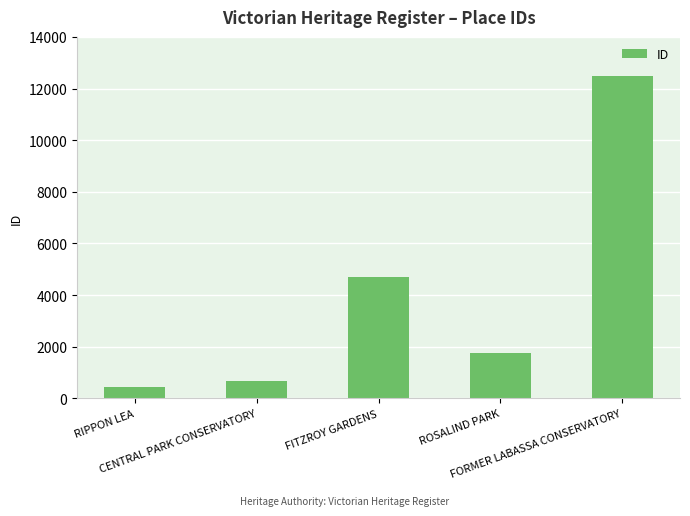

List the labels in order of value, smallest first.

RIPPON LEA, CENTRAL PARK CONSERVATORY, ROSALIND PARK, FITZROY GARDENS, FORMER LABASSA CONSERVATORY